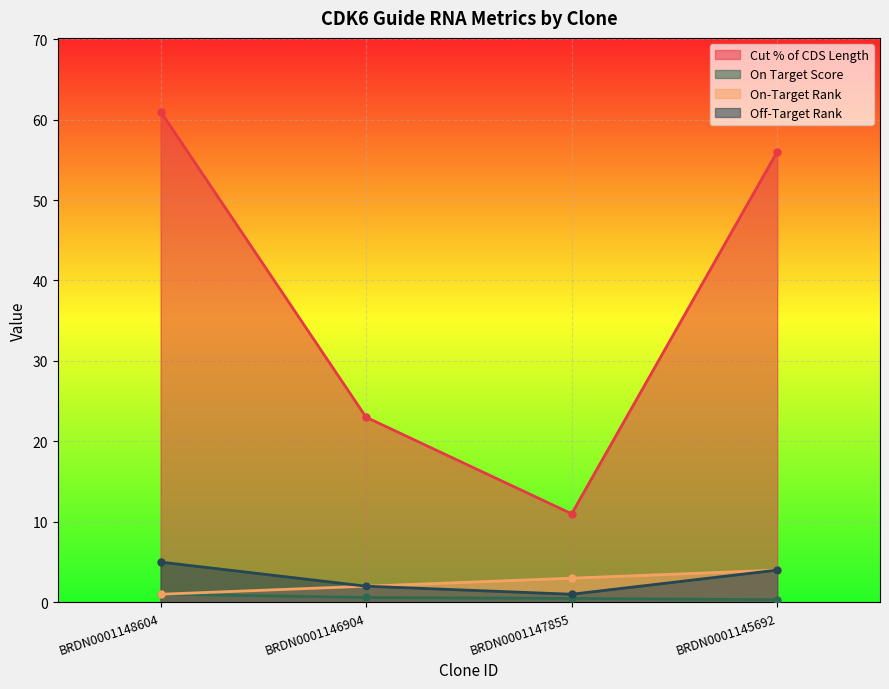

Which has a higher value, BRDN0001146904 or BRDN0001148604?

BRDN0001148604